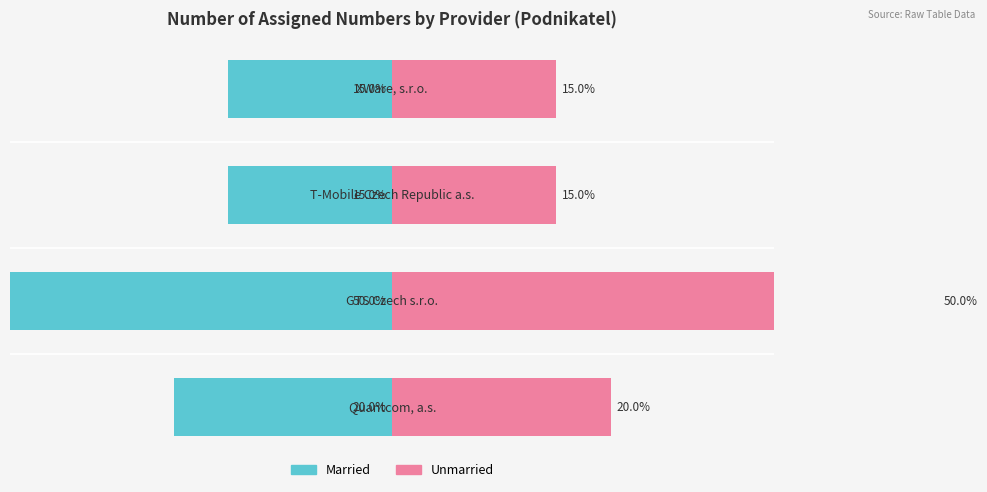

How many data points in Married are less than -15?

2